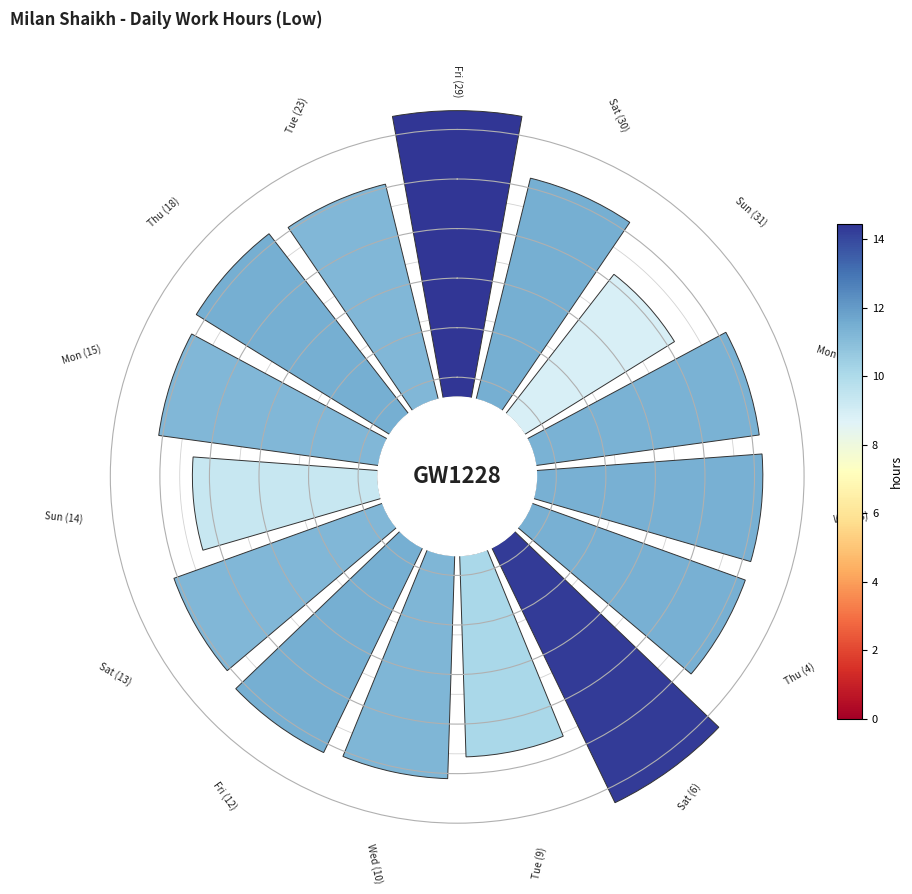

True or false: 11 accounts for 20% of the total.

False